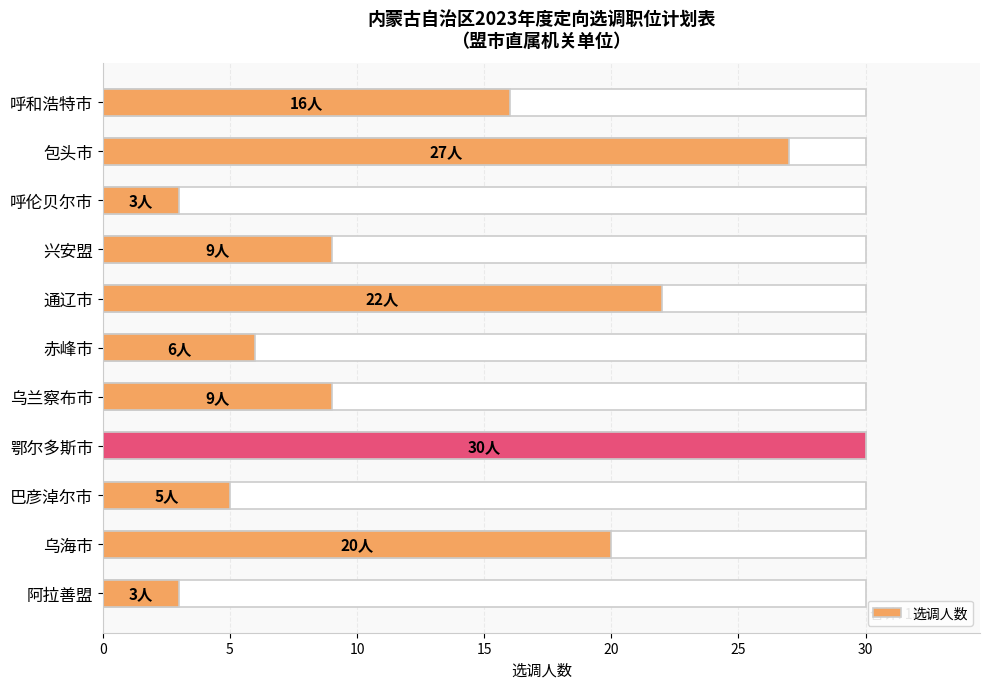

What is the smallest value displayed?

3